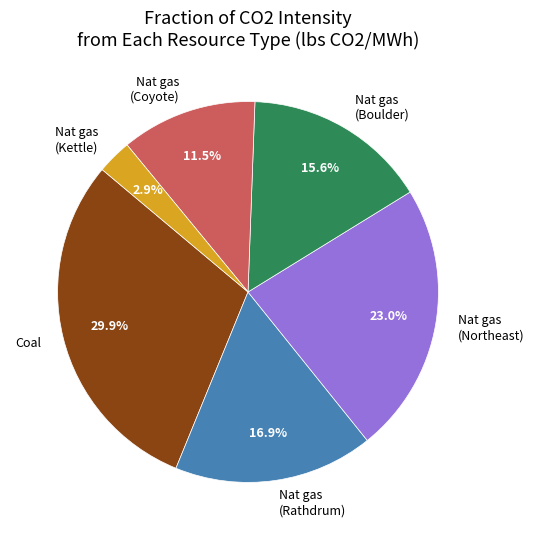

Is there any slice that represents more than half of the pie?

No